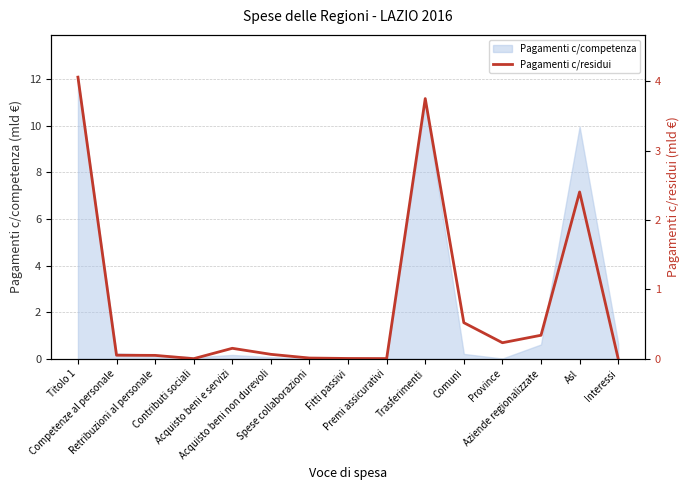

List the labels in order of value, largest first.

Titolo 1, Trasferimenti, Asl, Comuni, Aziende regionalizzate, Province, Acquisto beni e servizi, Acquisto beni non durevoli, Competenze al personale, Retribuzioni al personale, Spese collaborazioni, Fitti passivi, Premi assicurativi, Contributi sociali, Interessi